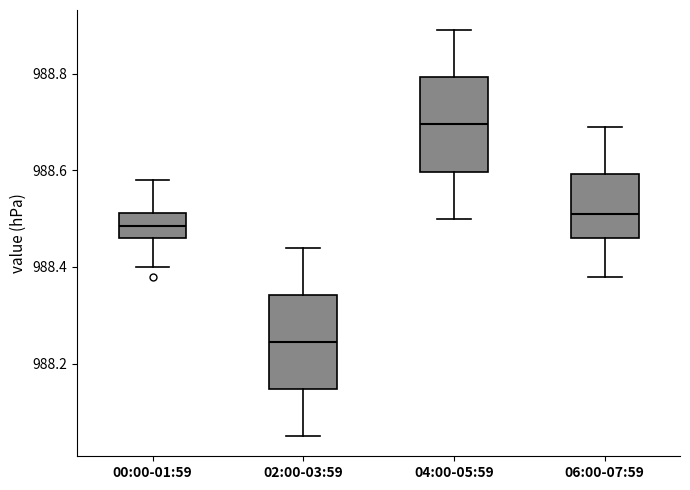

Reading left to right, transcribe this box plot: for each box, give where its median line is, the range the box spans, and where its two whiskers end, as read against the y-axis. The values are not printed on the chart, so give them approximately, as read against the axis.

00:00-01:59: median 988.48, box 988.46 to 988.52, whiskers 988.40 to 988.58
02:00-03:59: median 988.24, box 988.14 to 988.34, whiskers 988.06 to 988.44
04:00-05:59: median 988.70, box 988.60 to 988.80, whiskers 988.50 to 988.90
06:00-07:59: median 988.52, box 988.46 to 988.60, whiskers 988.38 to 988.70